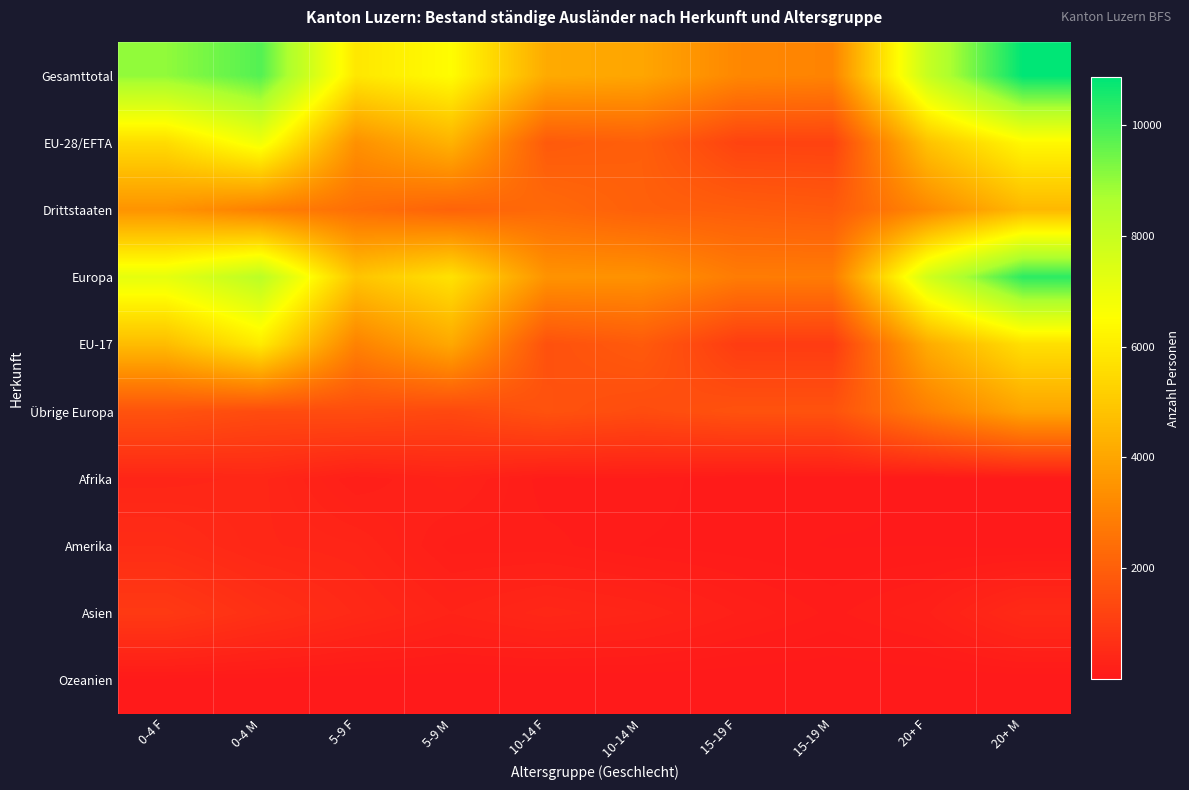

How many categories are shown in the chart?

10